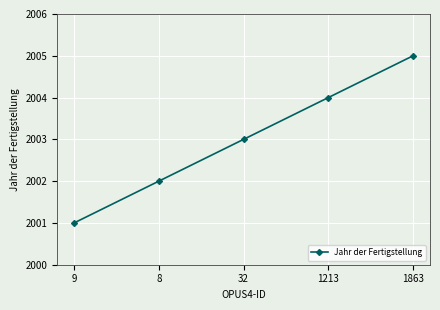

Where is the data nearest to the value 2003?

32